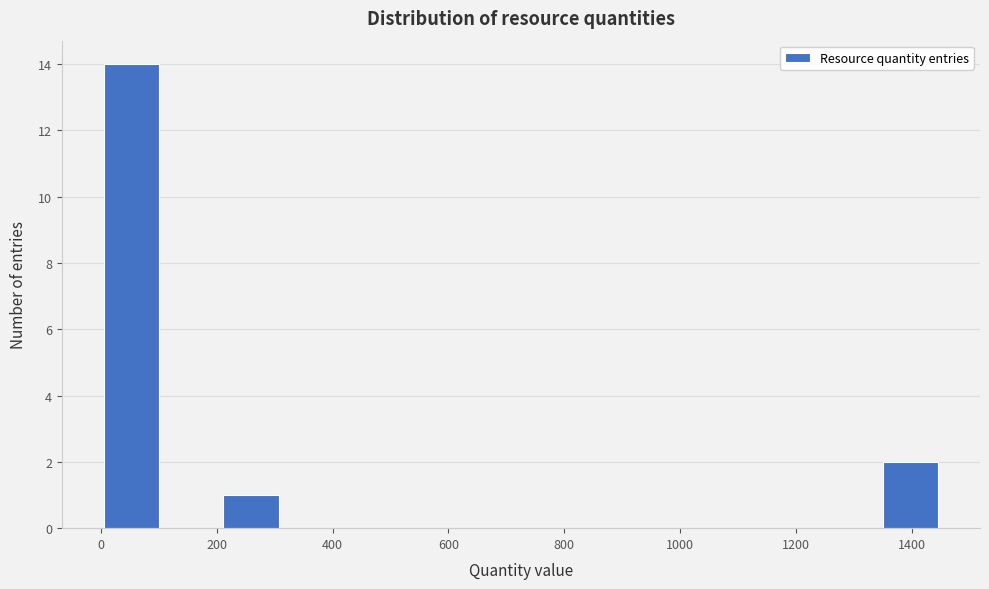

What is the height of the bar covering 200 to 320 on the x-axis? Neither the bar edges nor the heights are printed on the chart, so give them approximately, as read against the axes.

1